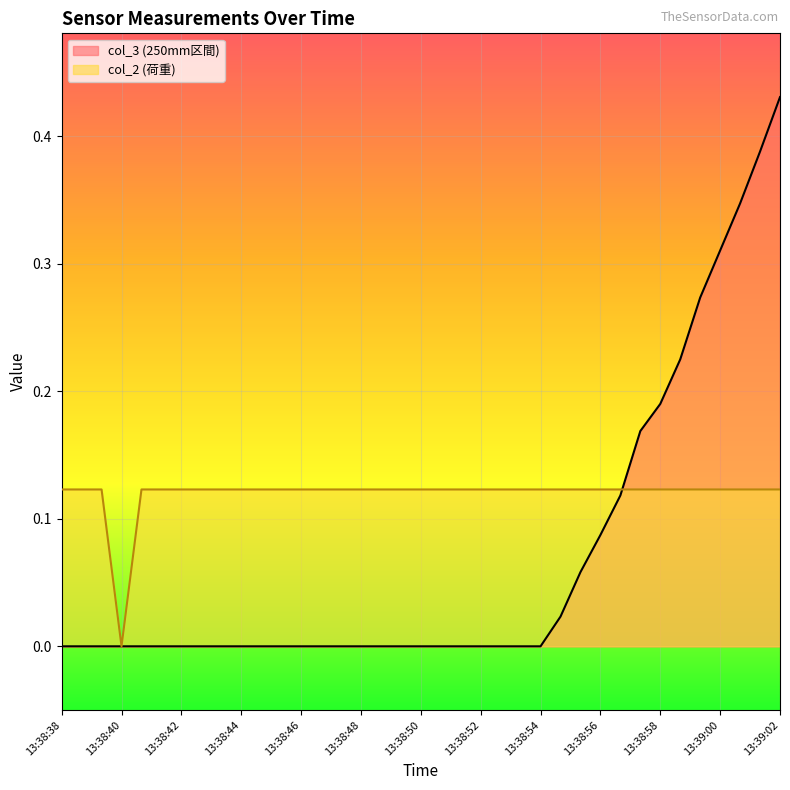

Reading left to right, extract all data points from this chart.

col_3 (250mm区間): 0.0	0.0	0.0	0.0	0.0	0.0	0.0	0.0	0.0	0.0	0.0	0.0	0.0	0.0	0.0	0.0	0.0	0.0	0.0	0.0	0.0	0.0	0.0	0.0	0.0	0.0	0.1	0.1	0.1	0.2	0.2	0.2	0.3	0.3	0.3	0.4	0.4
col_2 (荷重): 0.1	0.1	0.1	0.0	0.1	0.1	0.1	0.1	0.1	0.1	0.1	0.1	0.1	0.1	0.1	0.1	0.1	0.1	0.1	0.1	0.1	0.1	0.1	0.1	0.1	0.1	0.1	0.1	0.1	0.1	0.1	0.1	0.1	0.1	0.1	0.1	0.1